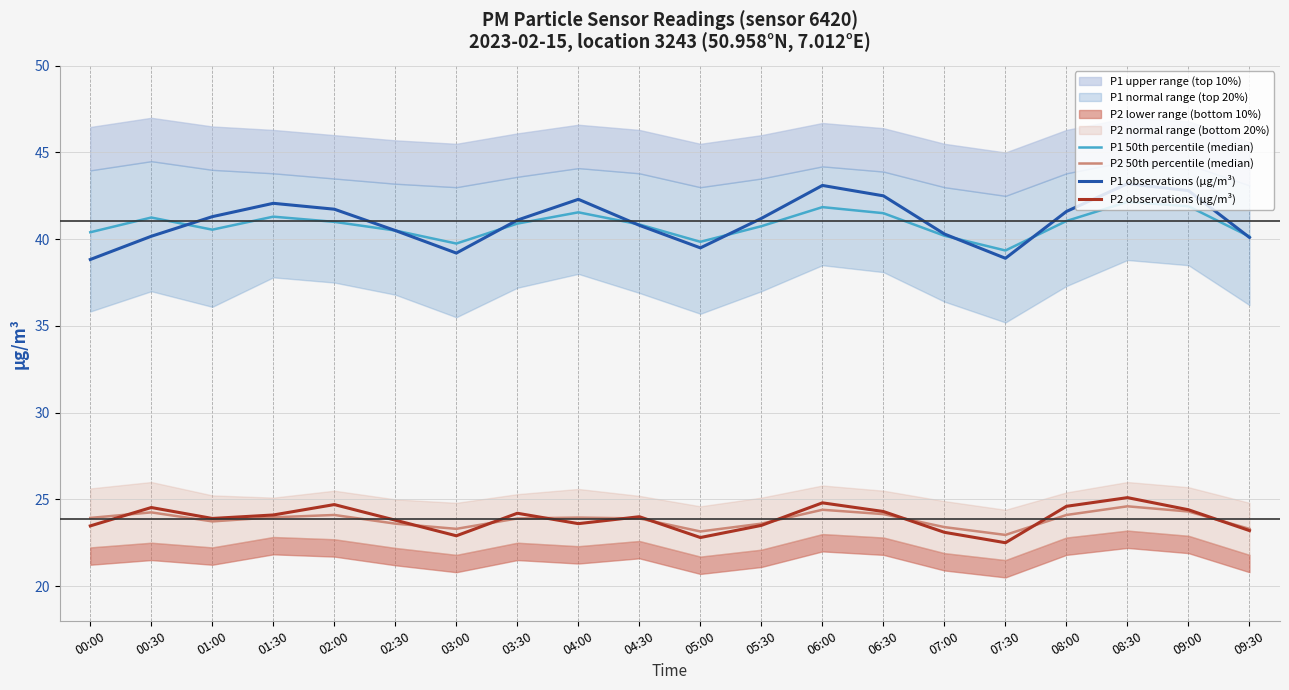

The value of P1 observations (µg/m³) at 06:00 is 43.1. True or false?

True